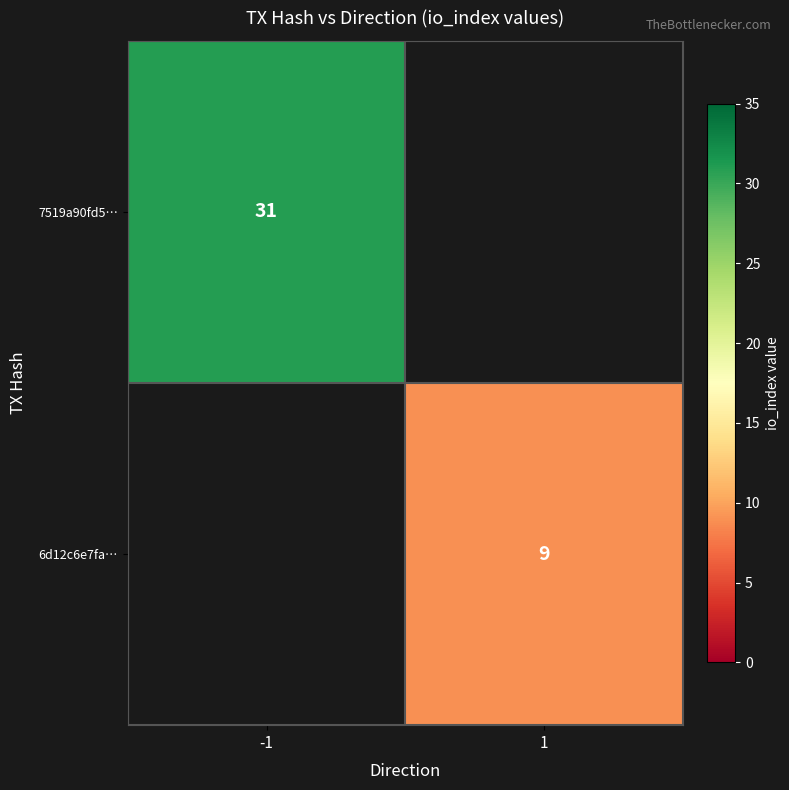

What is the minimum value shown in the chart?

9.0